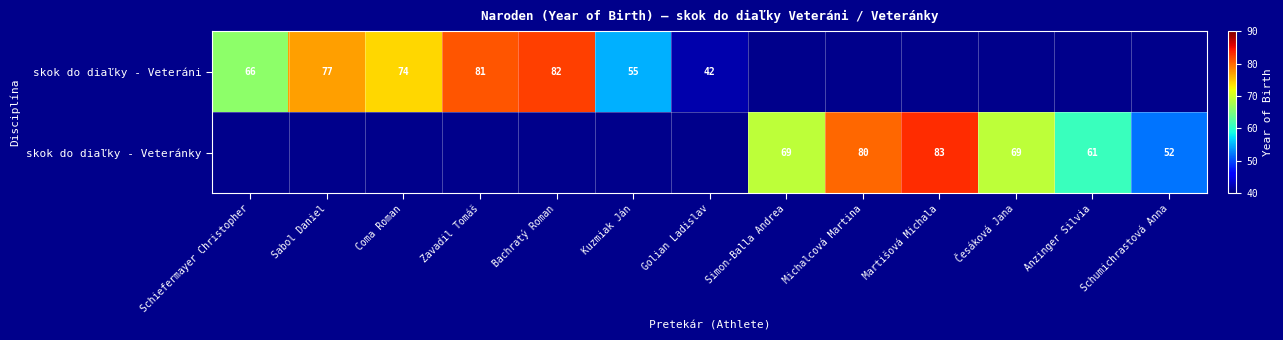

Is the value of skok do diaľky - Veteránky at Česáková Jana greater than the value of skok do diaľky - Veteráni at Zavadil Tomáš?

No